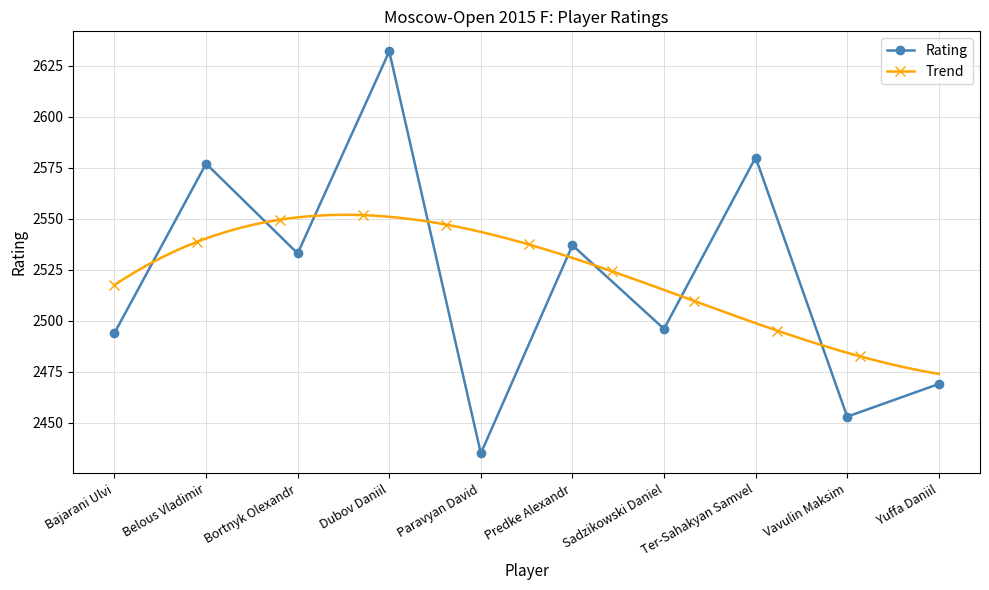

Approximately how many times larger is the value at Bajarani Ulvi compared to Dubov Daniil?

0.9